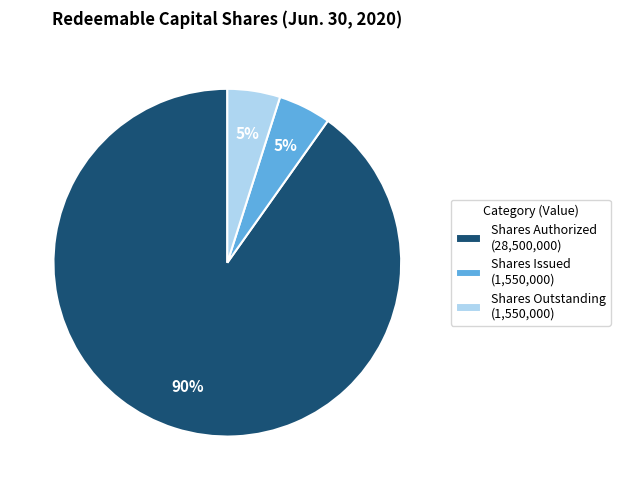

True or false: Shares Authorized accounts for 99% of the total.

False